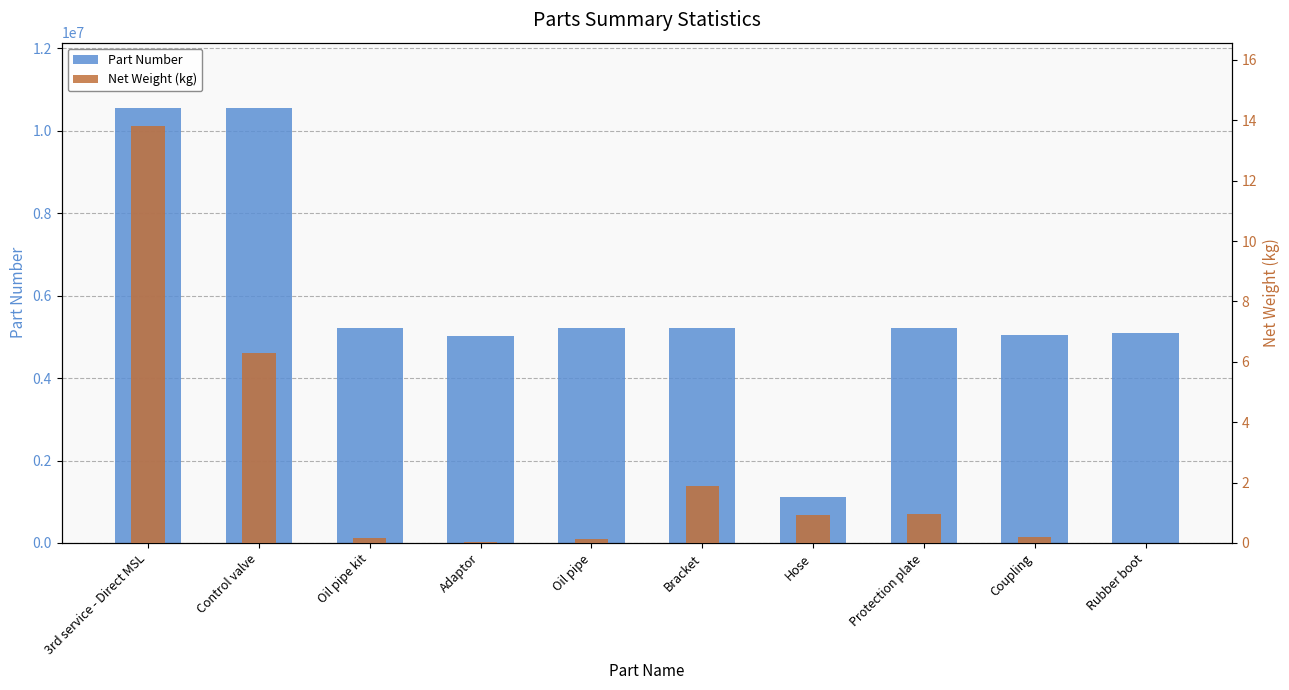

Reading left to right, transcribe all the data shown in this chart.

Part Number: 10550441.0	10550444.0	5221303.0	5028109.0	5222581.0	5221949.0	1103117.0	5221954.0	5044940.0	5102039.0
Net Weight (kg): 13.8	6.3	0.2	0.0	0.1	1.9	0.9	0.9	0.2	0.0